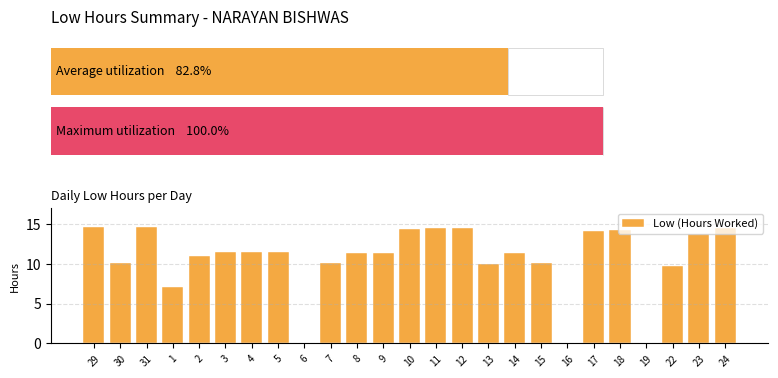

Is it true that the value at 1 is 9.4?

False